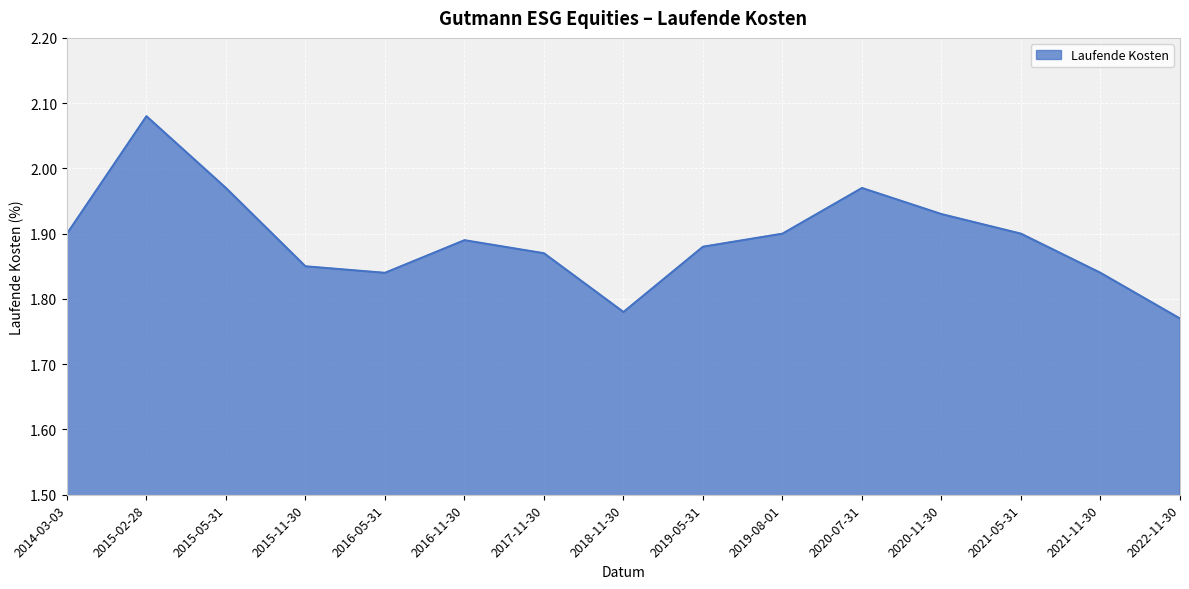

What position from the right is 2015-11-30?

12